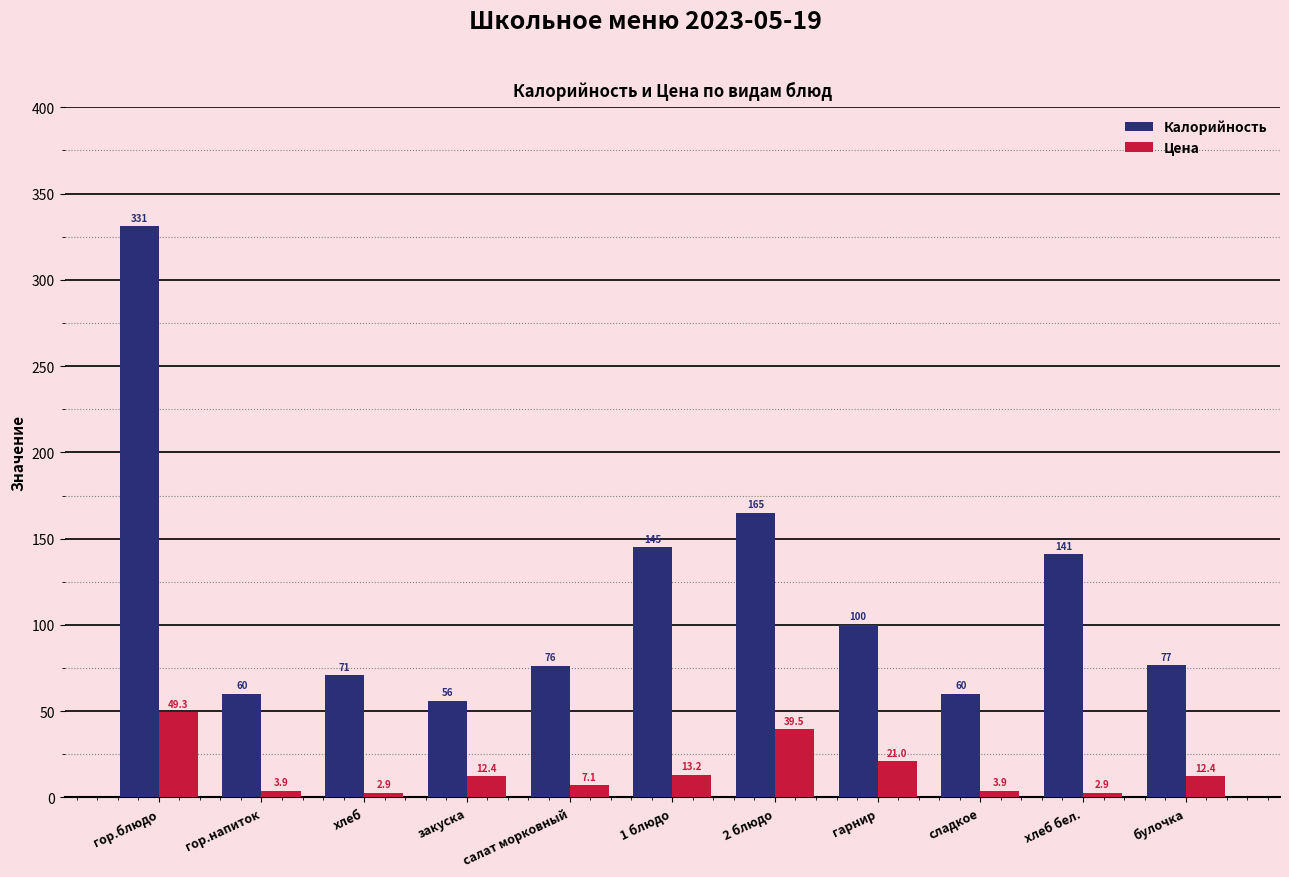

What is the sum of all Калорийность values?

1282.1